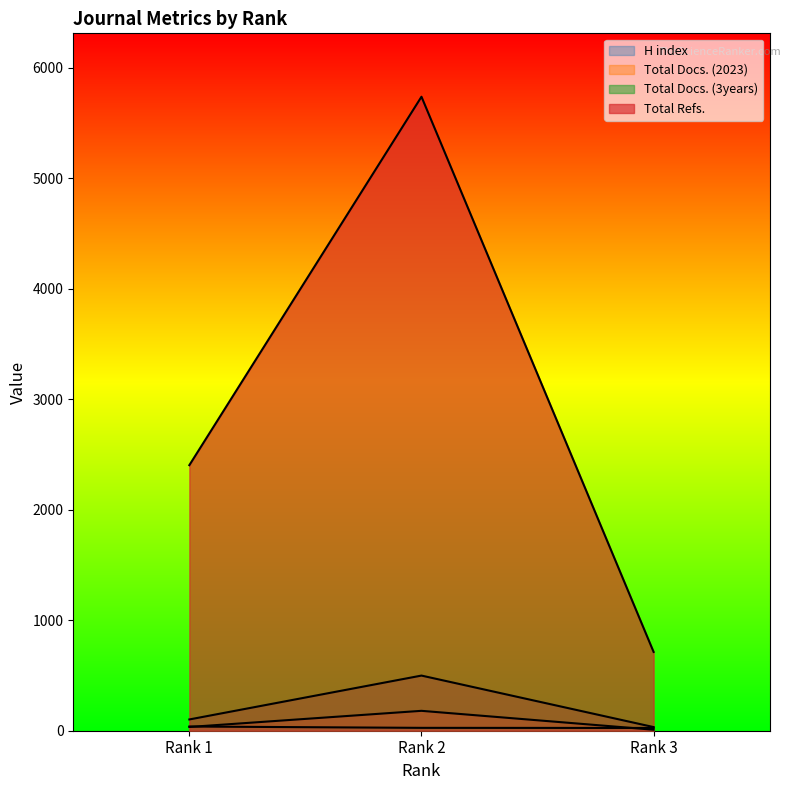

Reading right to left, transcribe all the data shown in this chart.

H index: Rank 3=25	Rank 2=26	Rank 1=38
Total Docs. (2023): Rank 3=9	Rank 2=180	Rank 1=34
Total Docs. (3years): Rank 3=33	Rank 2=499	Rank 1=102
Total Refs.: Rank 3=713	Rank 2=5737	Rank 1=2403